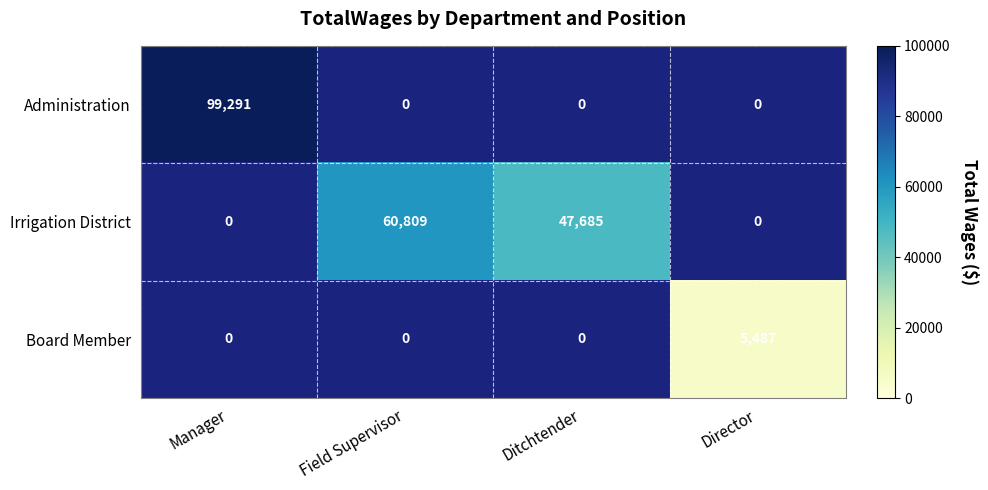

At how many categories does at least one series exceed 92318?

1